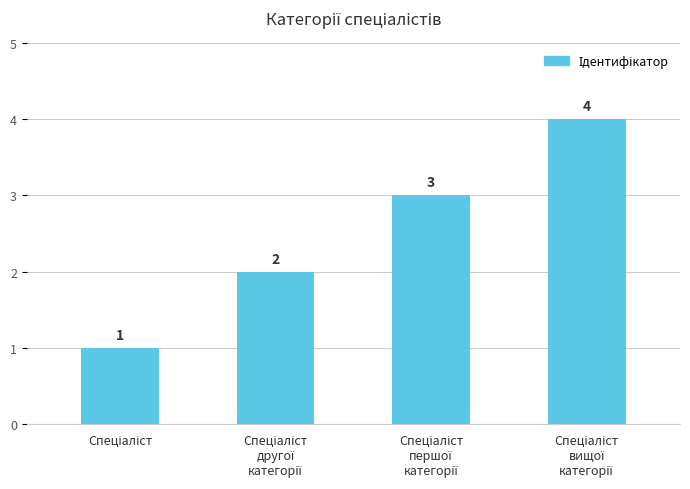

What is the value of the 2nd bar from the left?

2